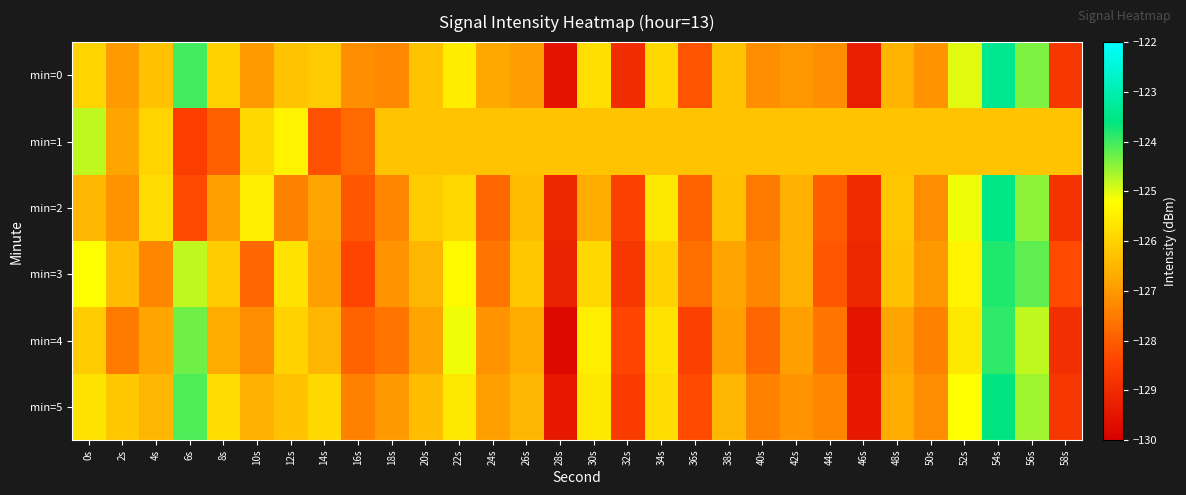

Count the number of categories in the chart.

30